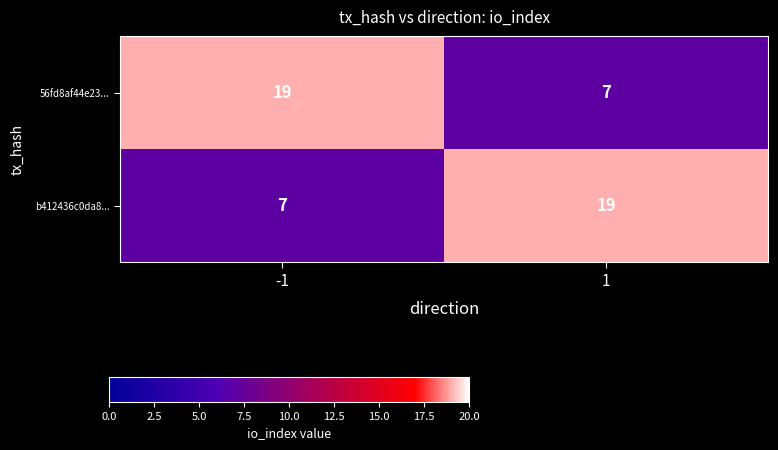

Is it true that 56fd8af44e23... equals 19 at -1?

True